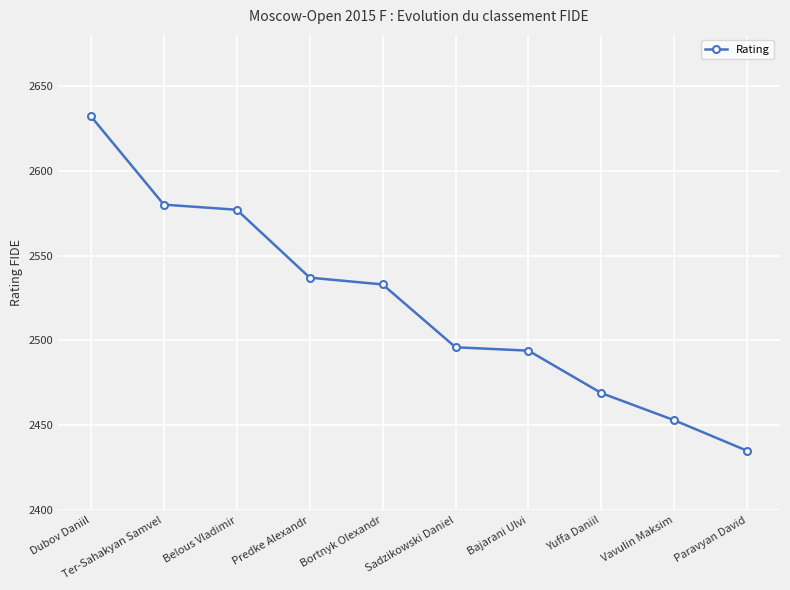

Which has a higher value, Vavulin Maksim or Predke Alexandr?

Predke Alexandr